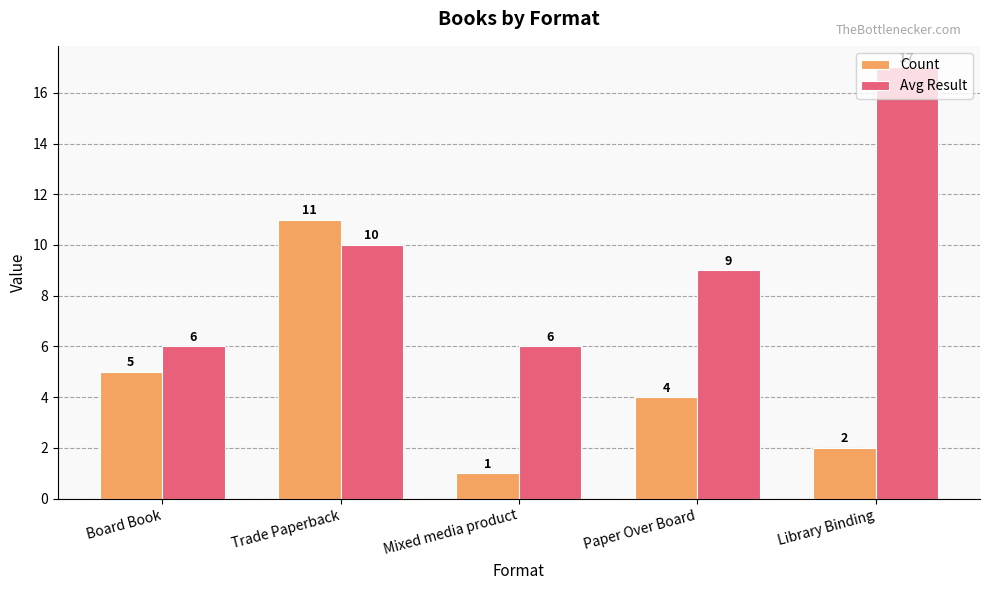

At which label does Avg Result first exceed 9?

Trade Paperback